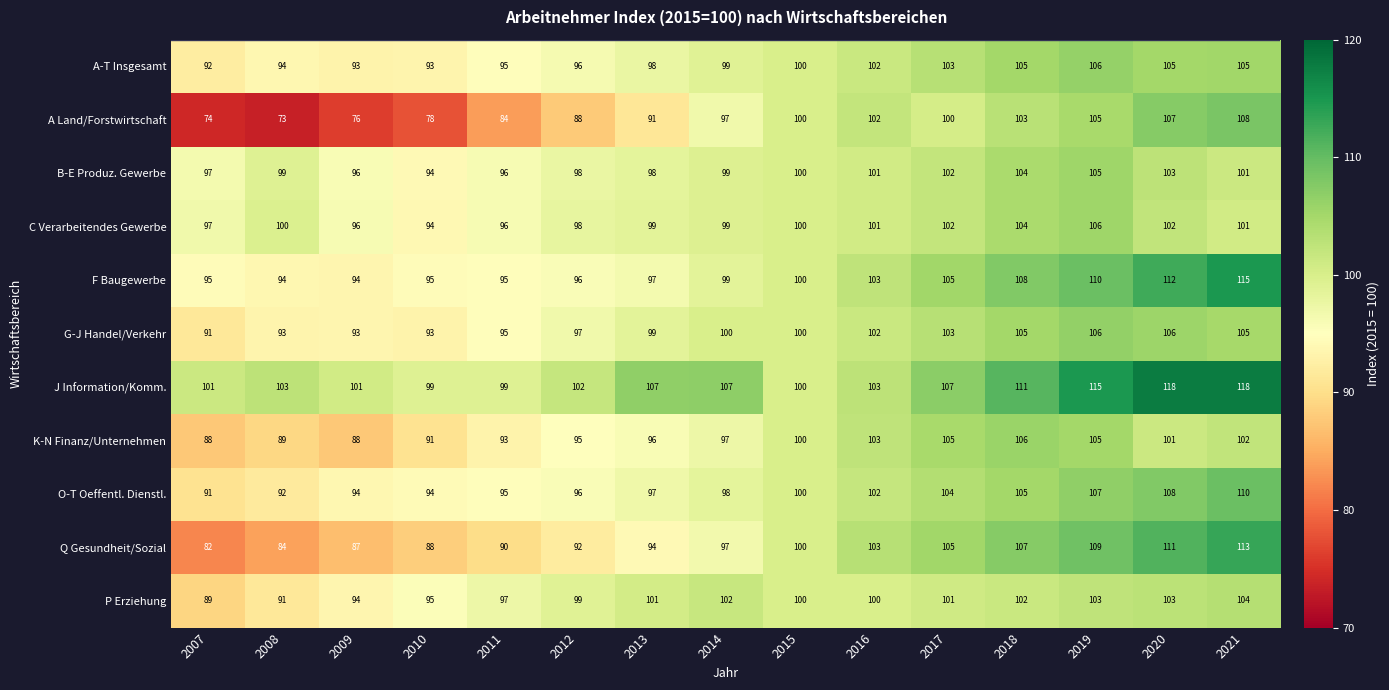

At which category is the sum across all series the highest?

2021